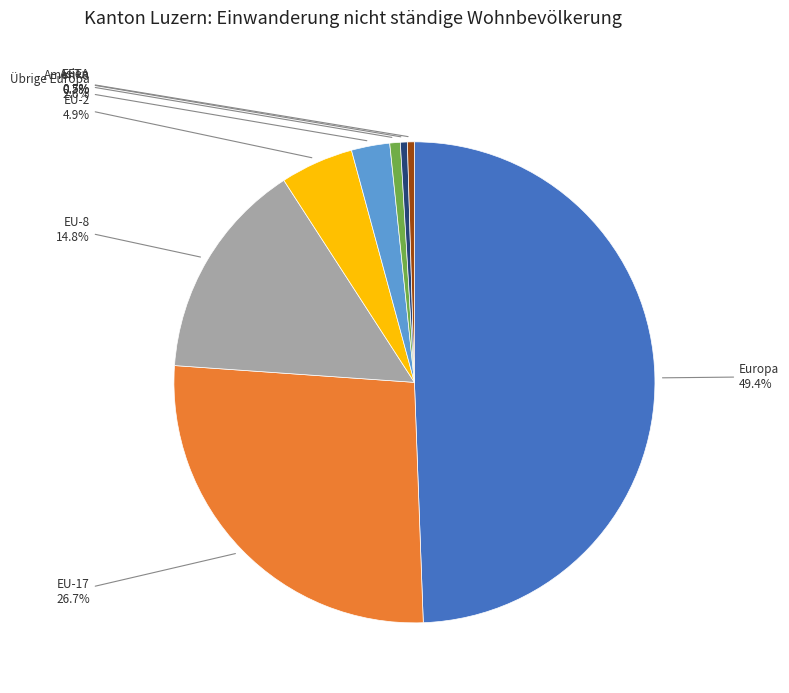

To the nearest percent, what is the average slice percentage?

12%